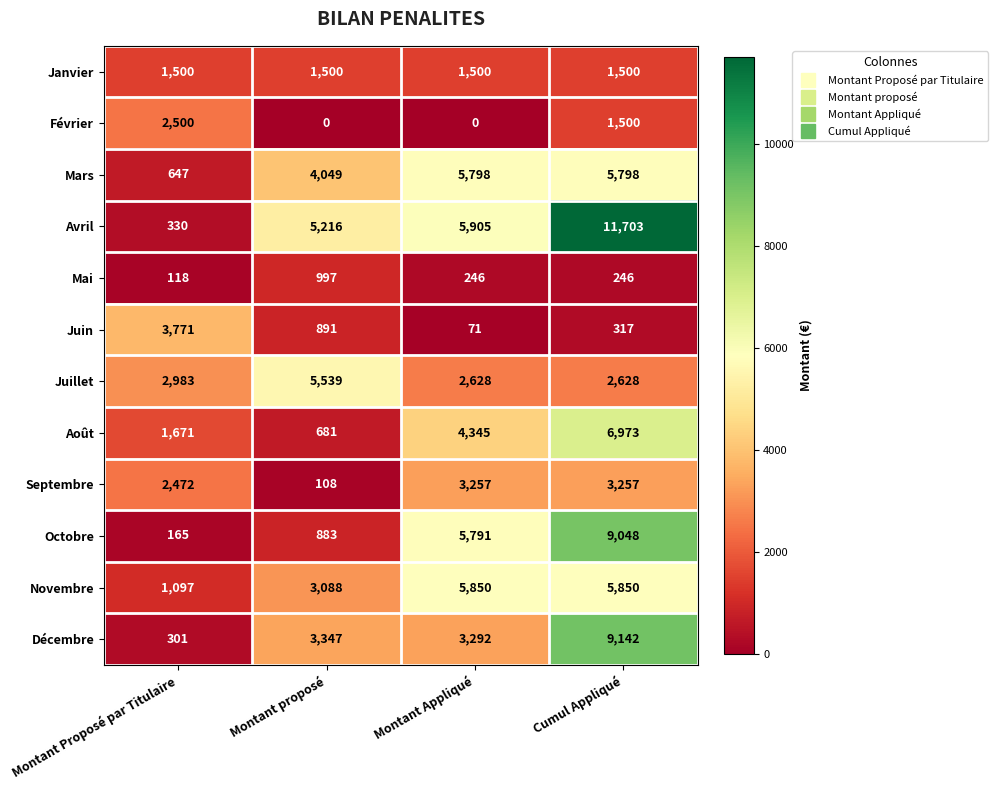

How many distinct data groups are displayed?

12